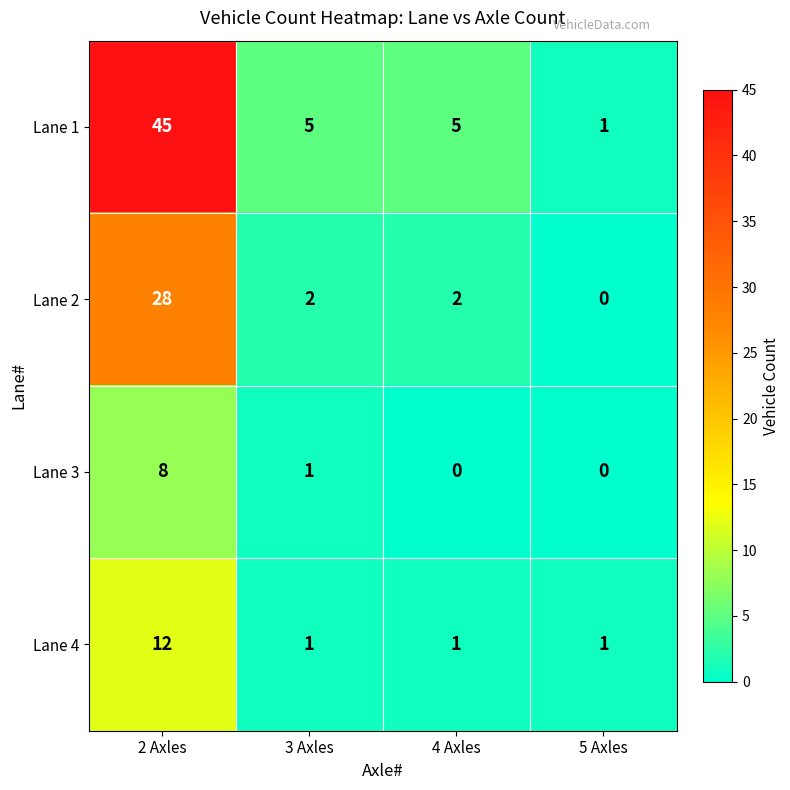

Between 3 Axles and 4 Axles, which series saw the biggest shift?

Lane 3